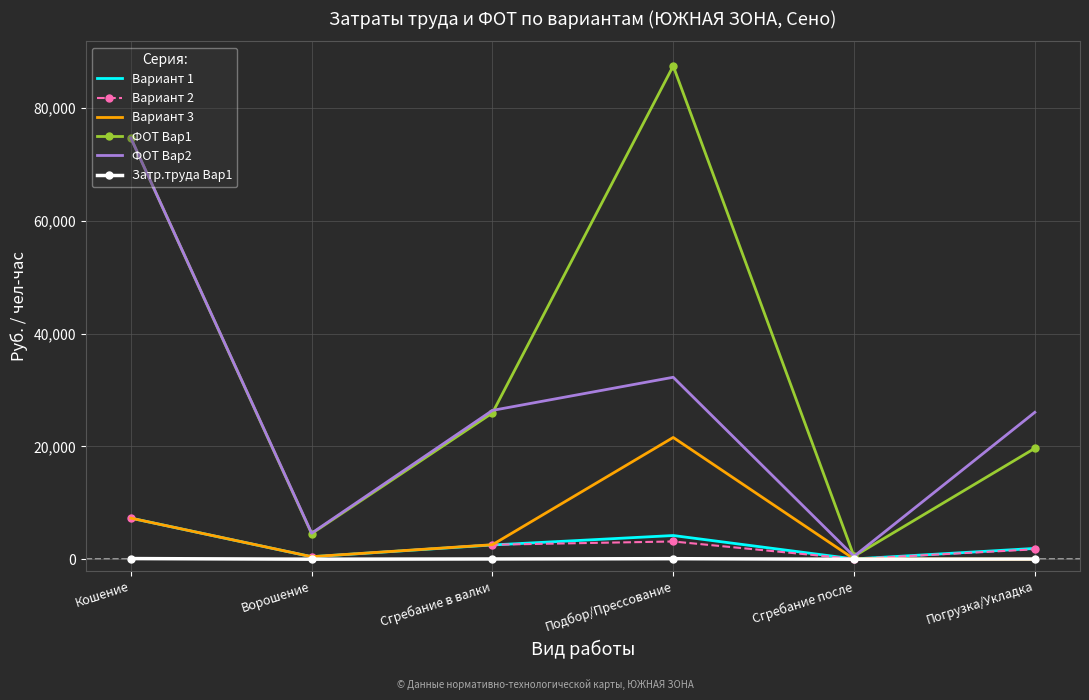

Between Сгребание в валки and Погрузка/Укладка, which series saw the biggest shift?

ФОТ Вар1